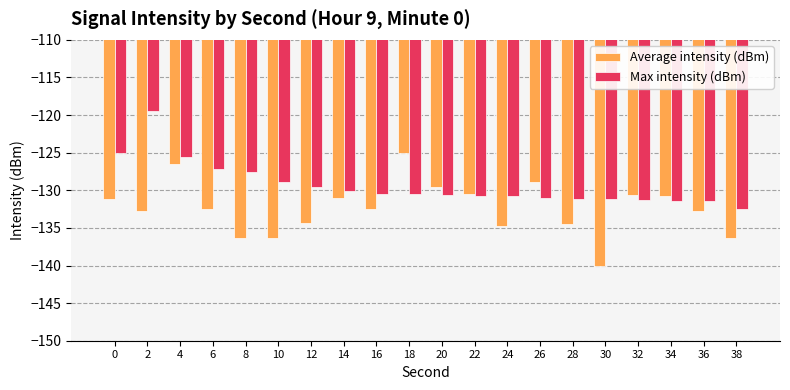

Count the number of categories in the chart.

20